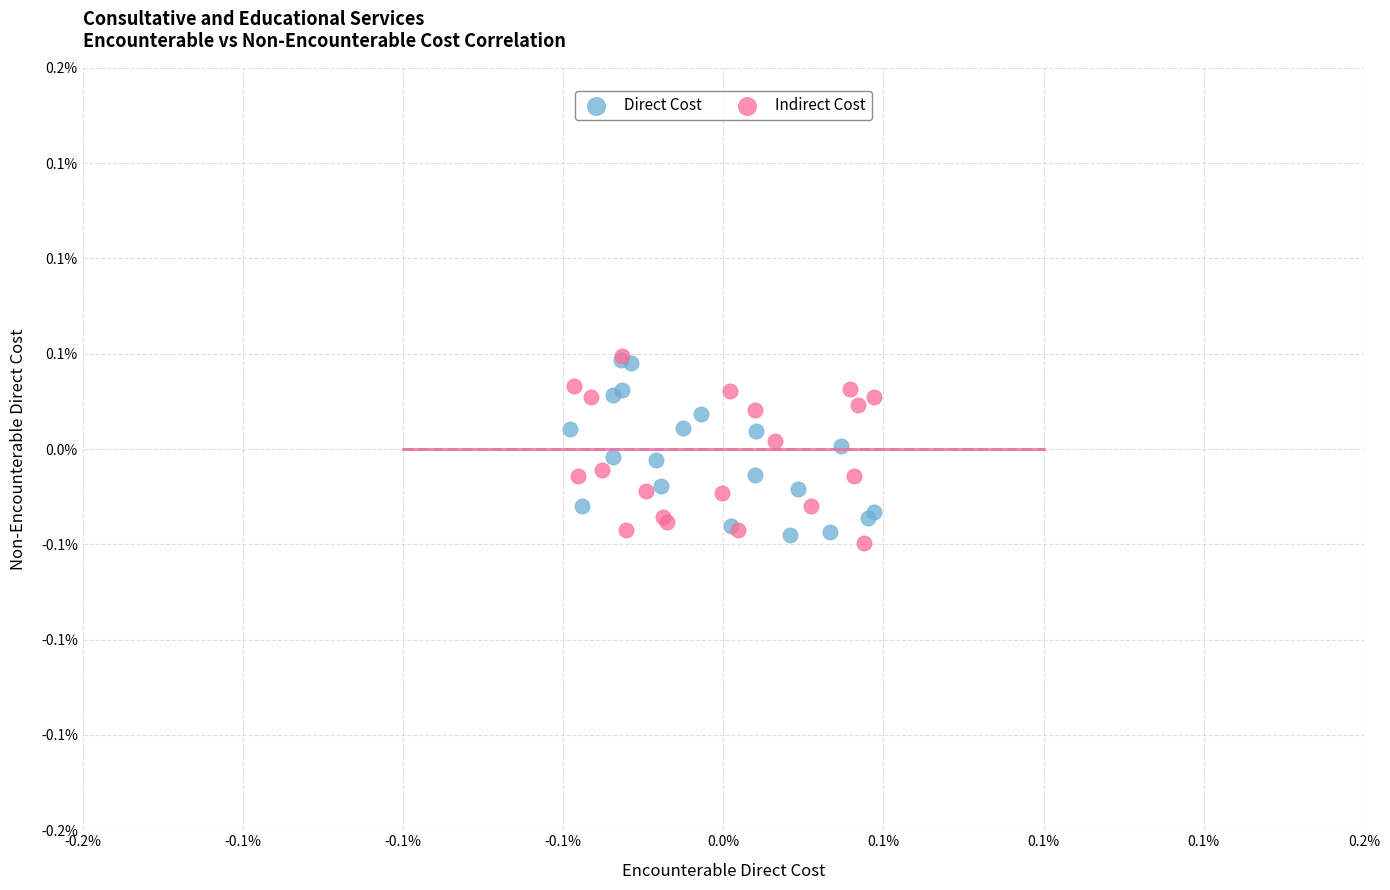

What are all the series names shown in the legend?

Direct Cost, Indirect Cost